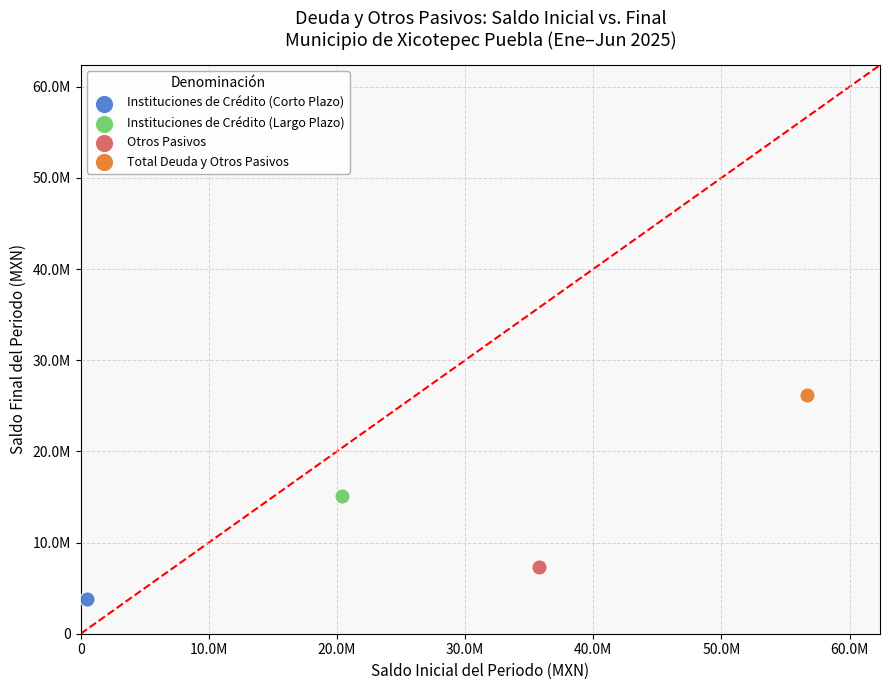

Which series contains the highest Y value?

Total Deuda y Otros Pasivos